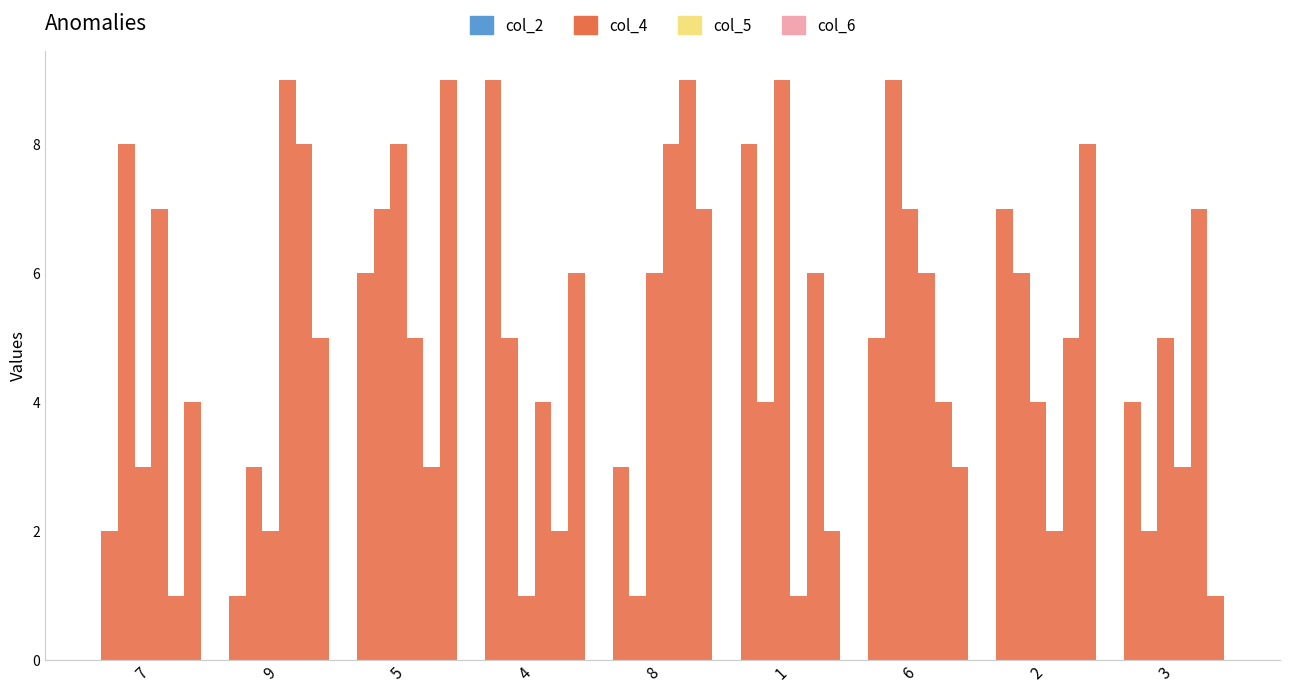

Are the bars grouped side by side (vs. stacked)?

Yes